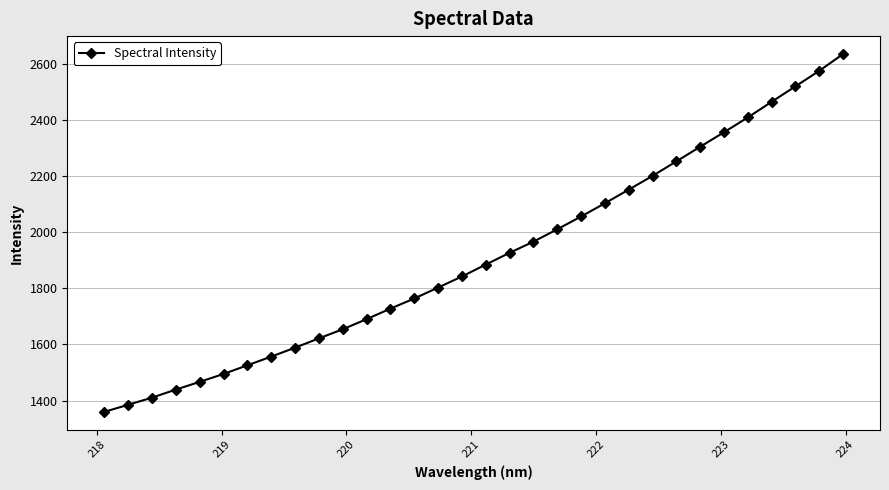

What is the maximum value shown in the chart?

2635.2